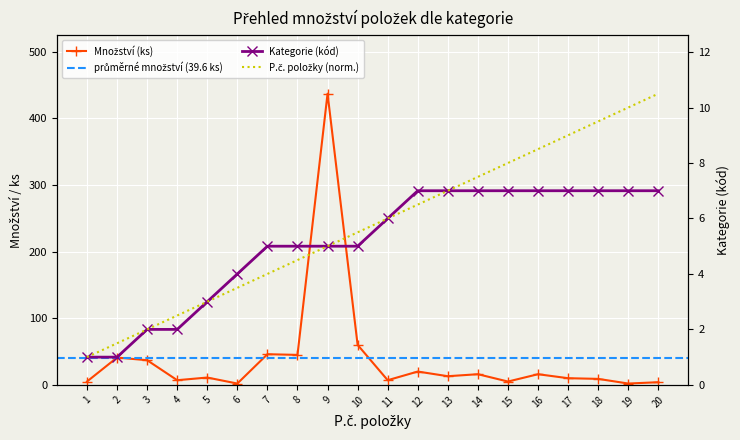

List the series in order of their peak value, lowest first.

Kategorie (encoded), P.č. položky, Množství (ks)